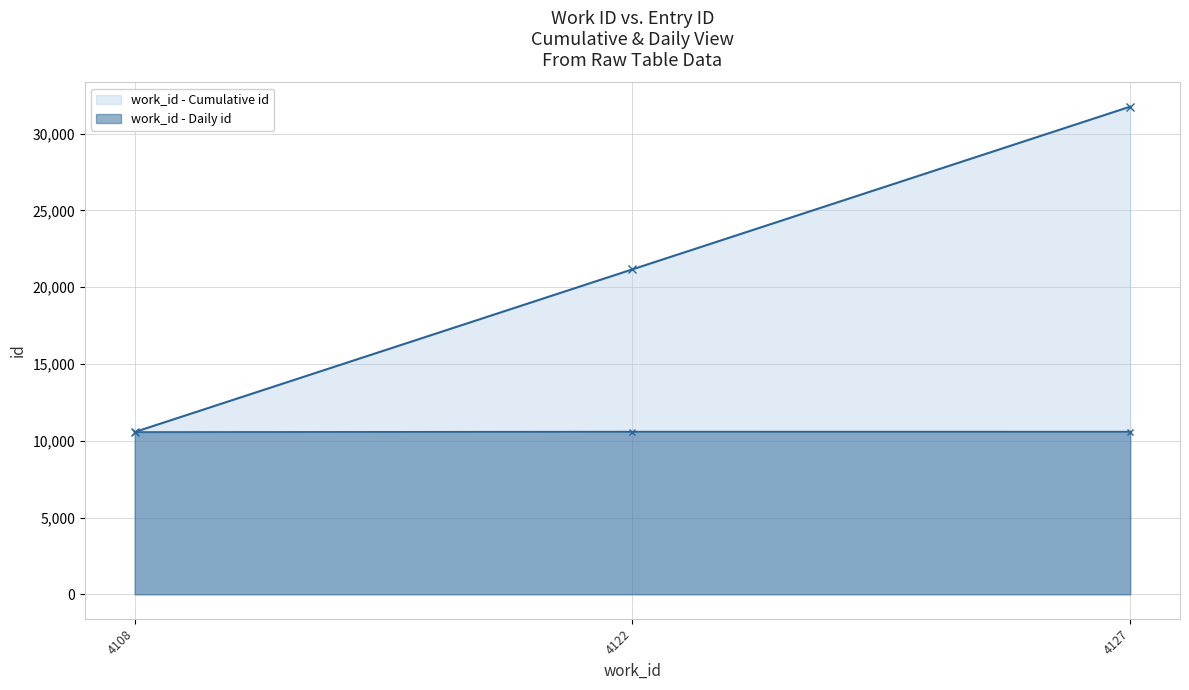

Is it true that work_id - Cumulative id equals 31754 at 4127?

True